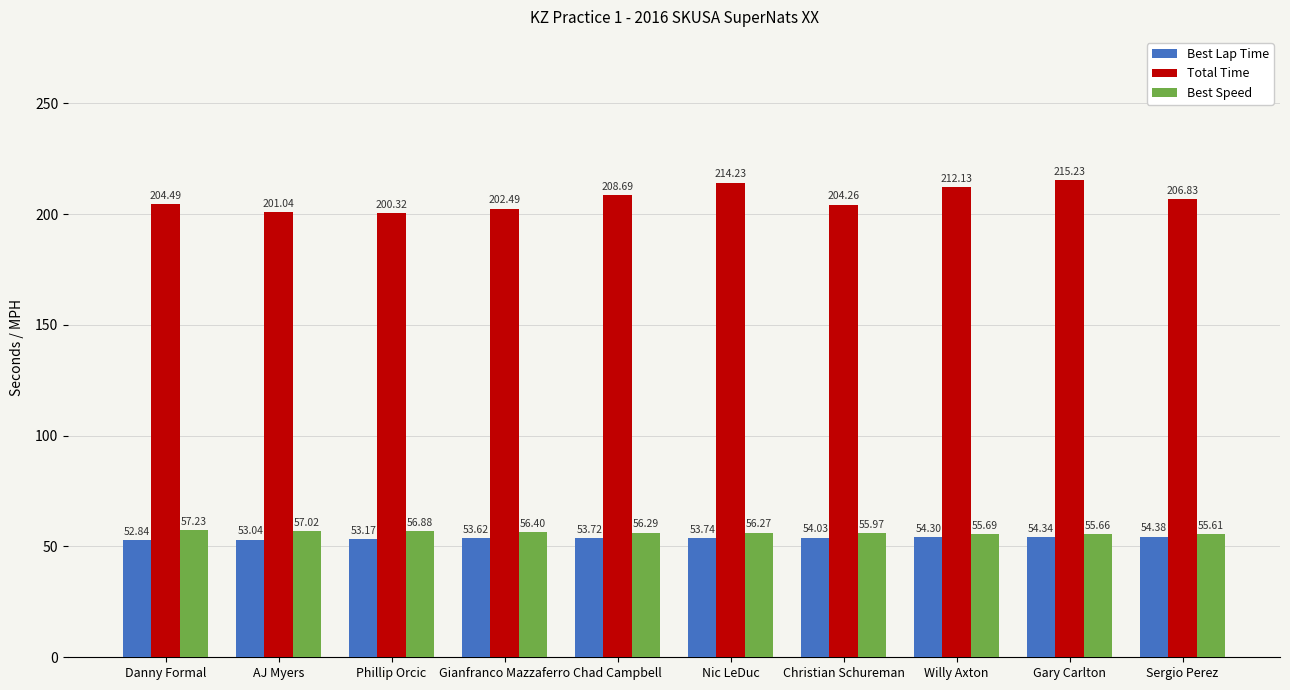

List the series in order of their peak value, lowest first.

Best Lap Time, Best Speed, Total Time